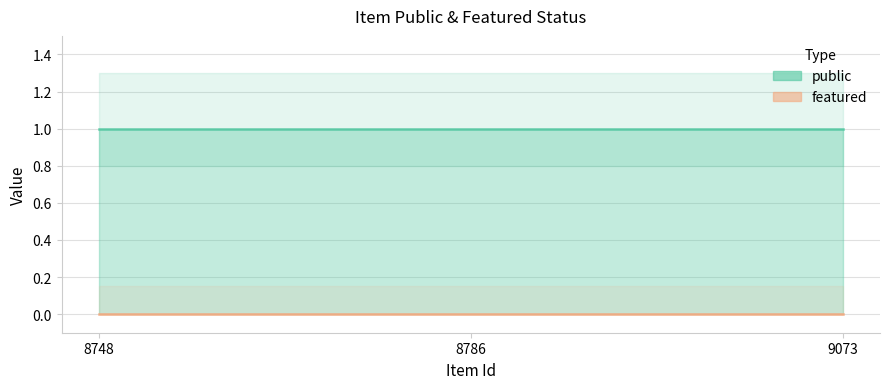

True or false: public has a value of 1 at 8786.

False